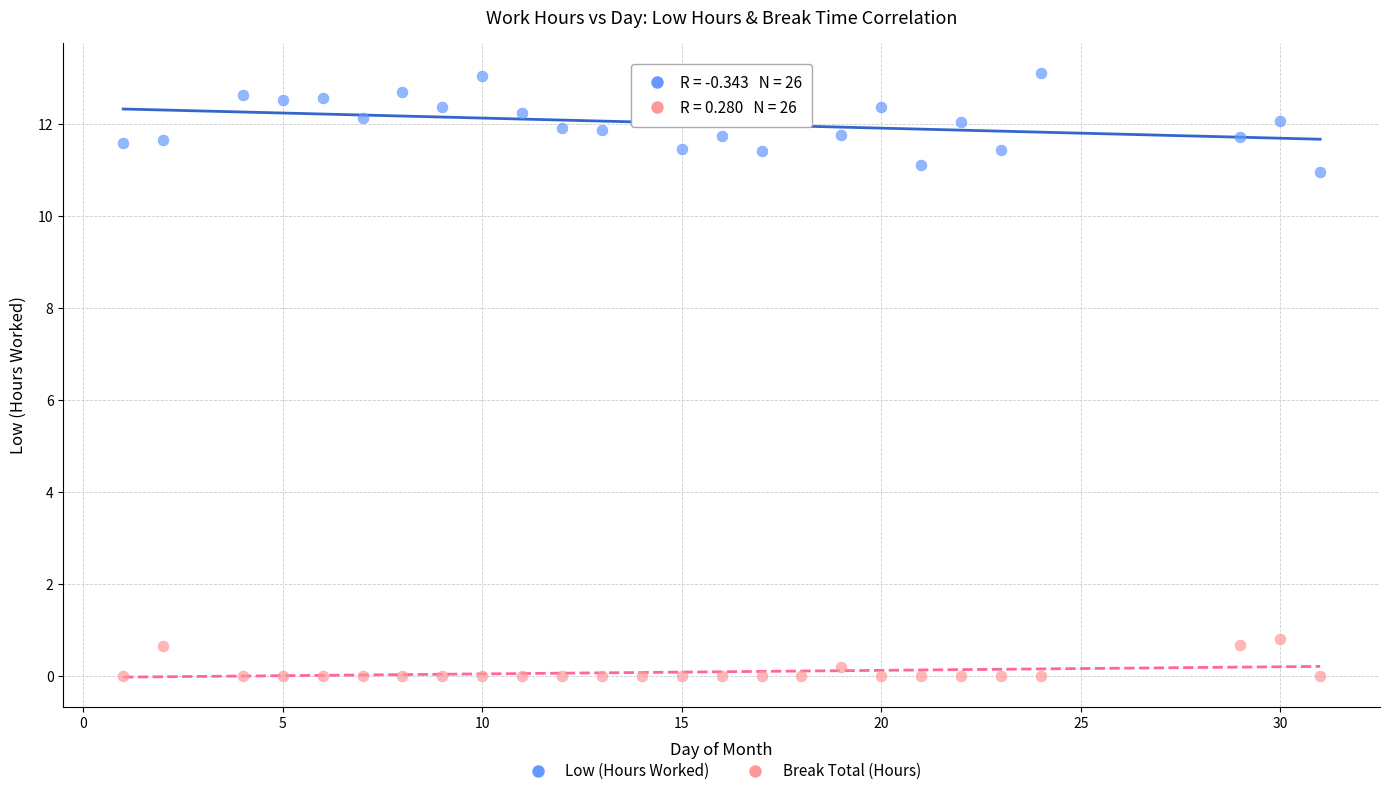

Which series reaches the minimum Y coordinate?

Break Total (Hours)